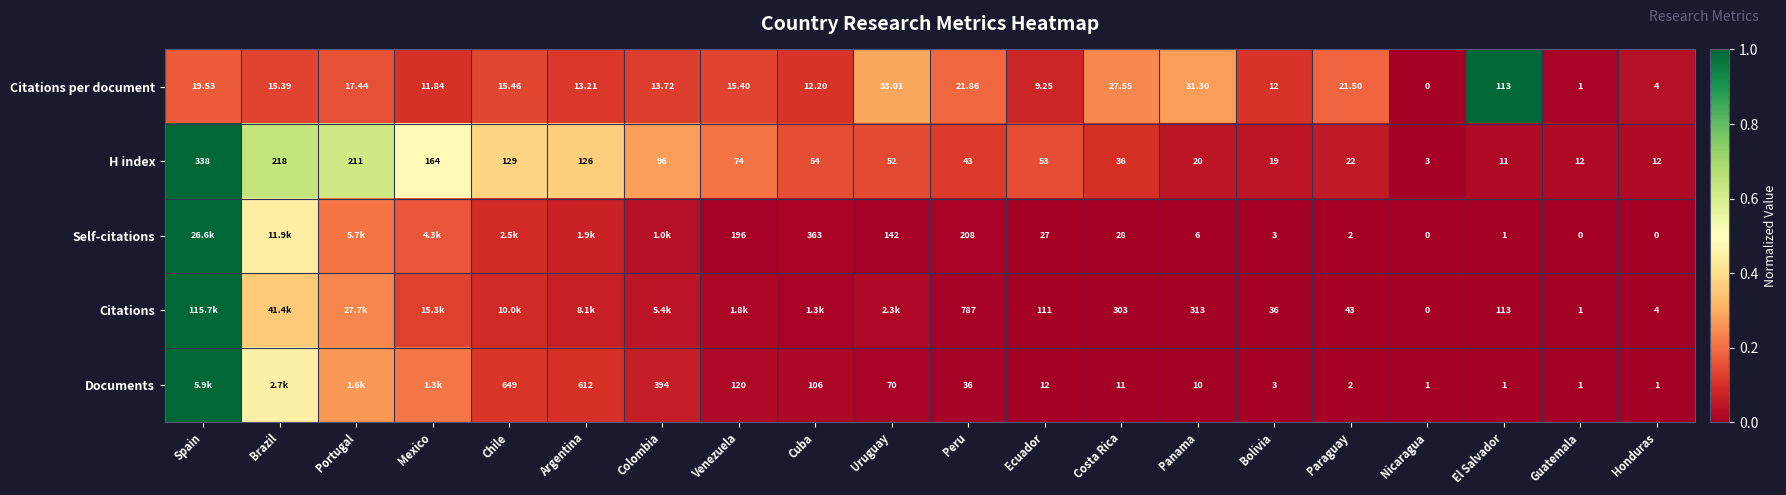

How many values in the Citations per document series exceed 15?

11